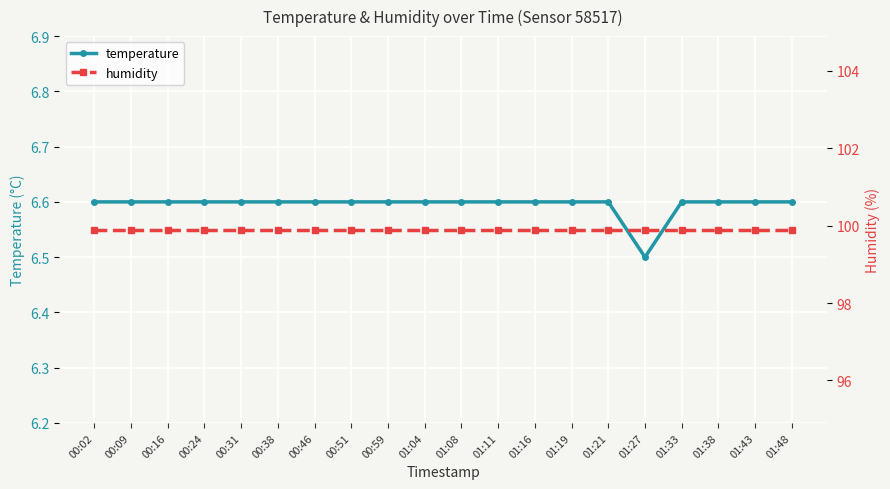

Read the temperature value at 01:43.

6.6